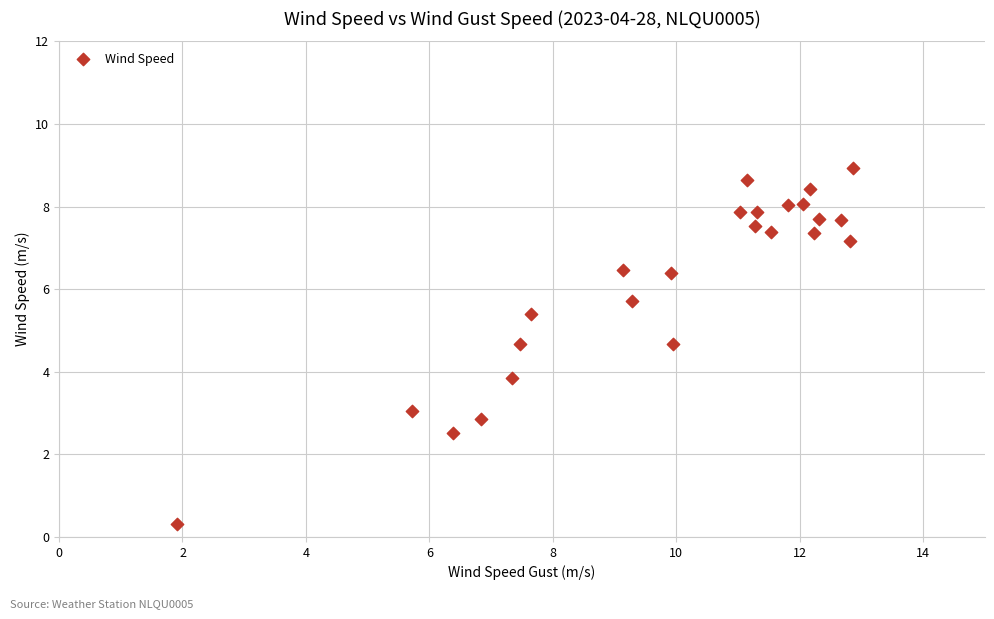

What Y value in the scatter plot is closest to 4?

3.9